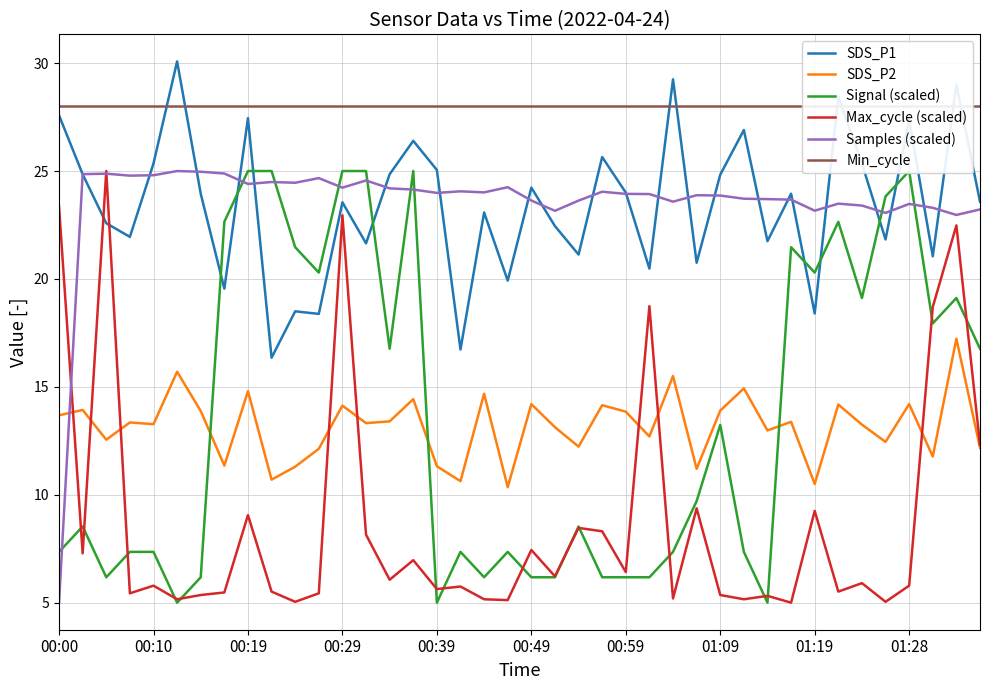

Which series has the largest total across all categories?

Min_cycle